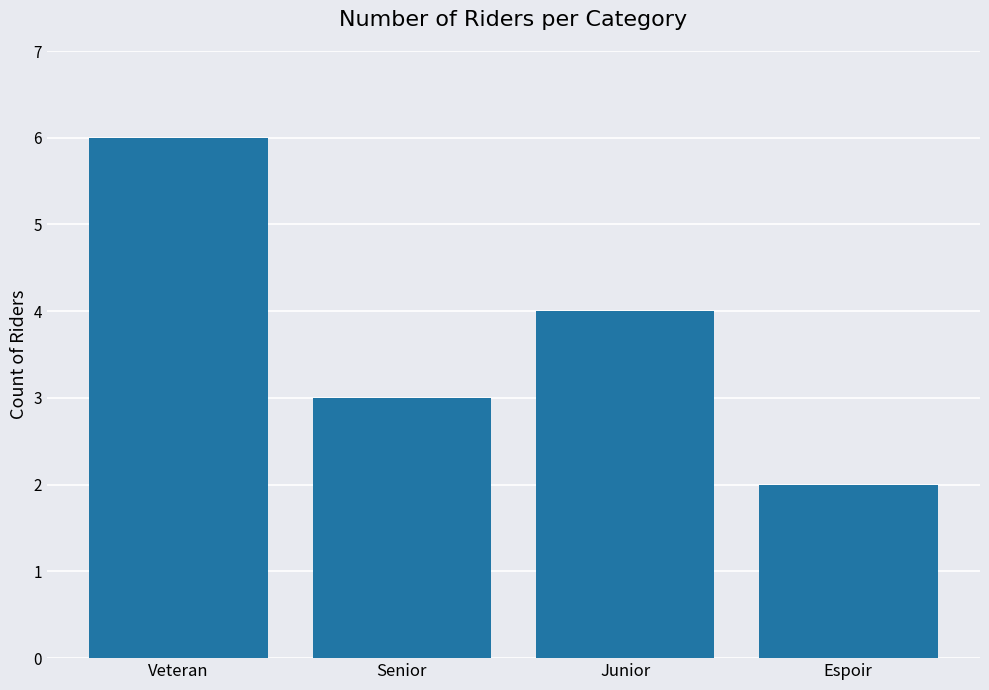

Reading left to right, list all the values displayed in this chart.

6	3	4	2